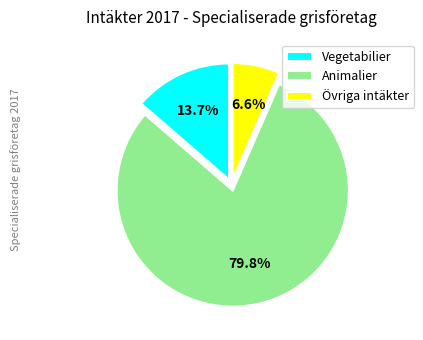

What is the majority slice?

Animalier